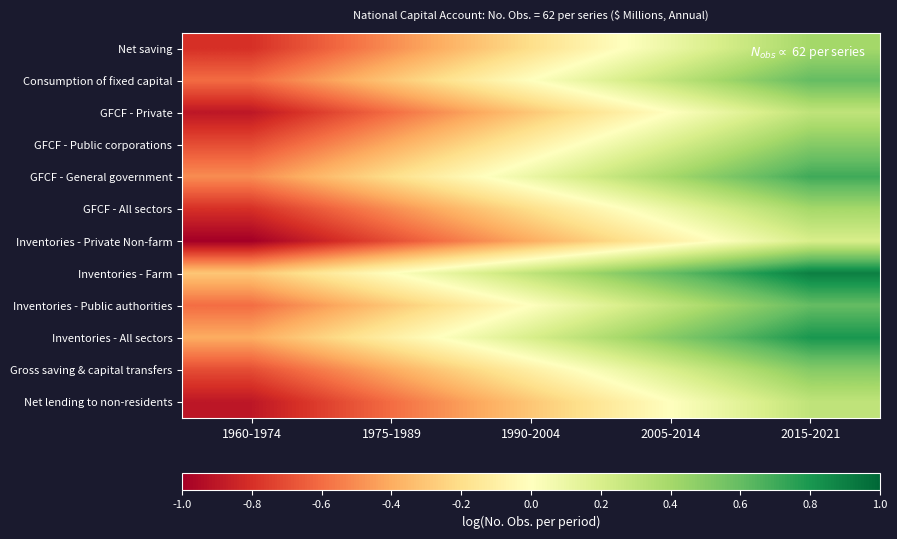

Between 2015-2021 and 1975-1989, which is larger?

2015-2021